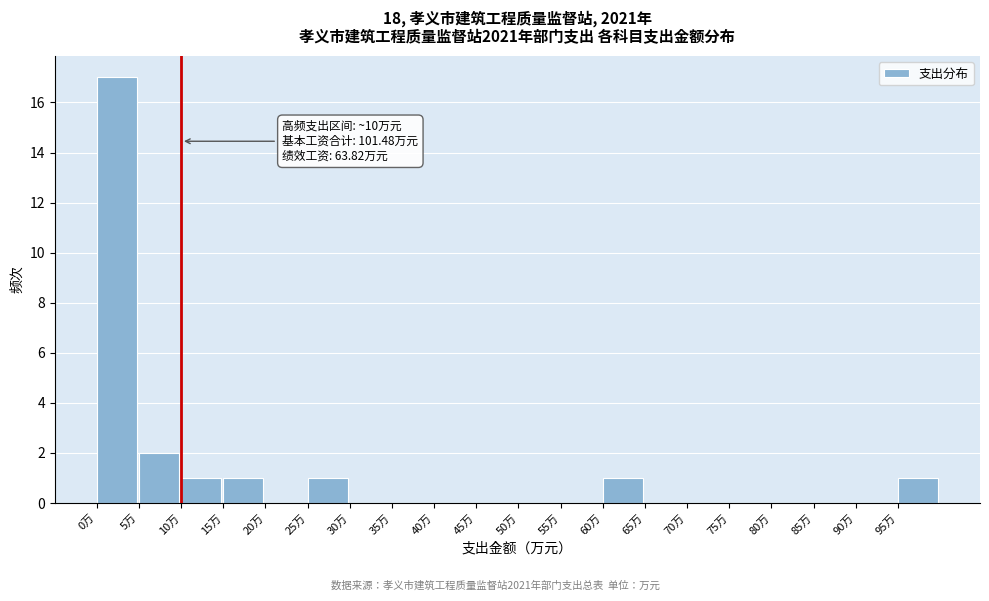

Over which range of the x-axis is the bar tallest?

0 to 5